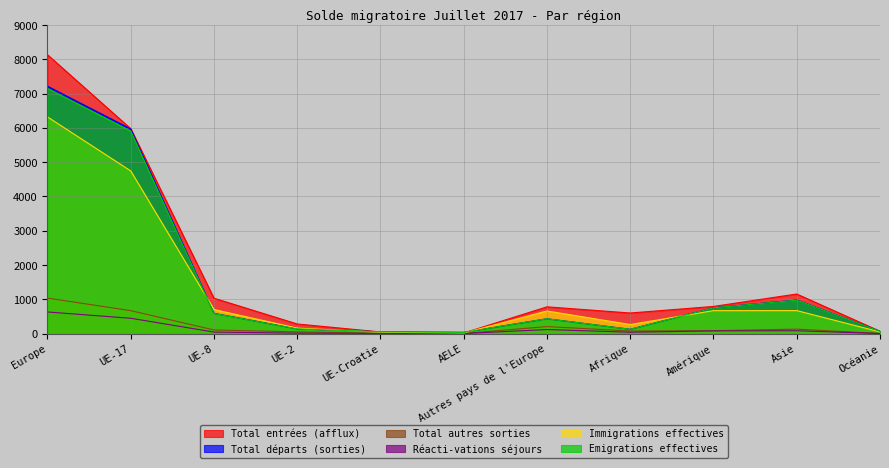

What is the label of the 9th point from the left?

Amérique